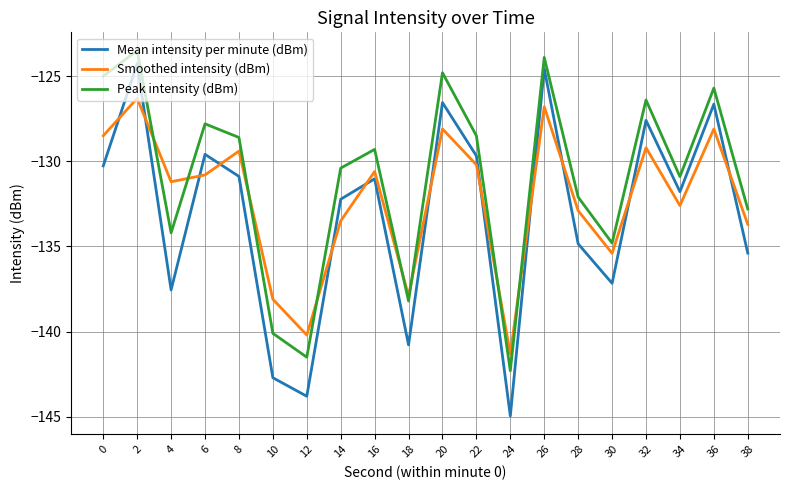

Which series ends up on top after the final intersection of Smoothed intensity (dBm) and Peak intensity (dBm)?

Peak intensity (dBm)